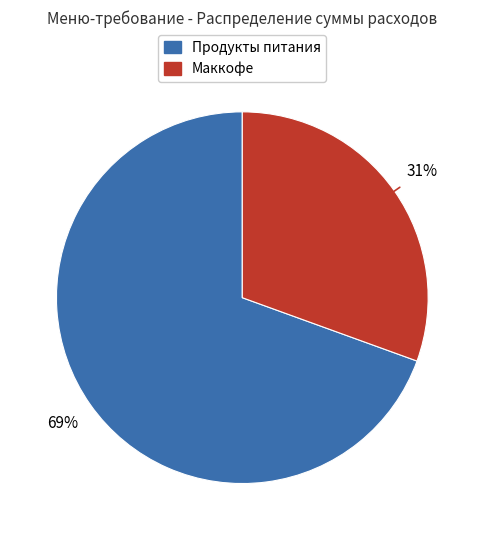

To the nearest percent, what is the average slice percentage?

50%